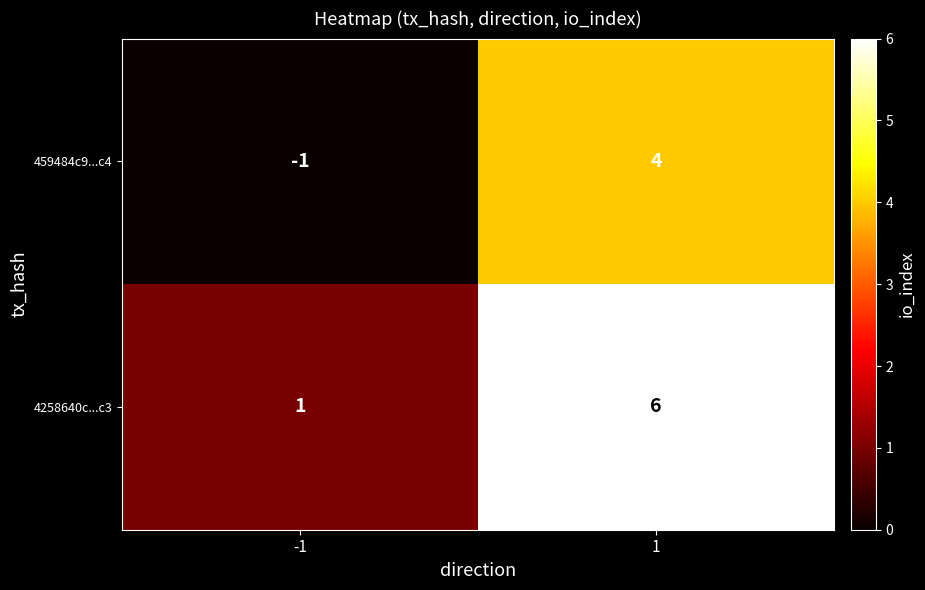

What is the total value across all series at 1?

10